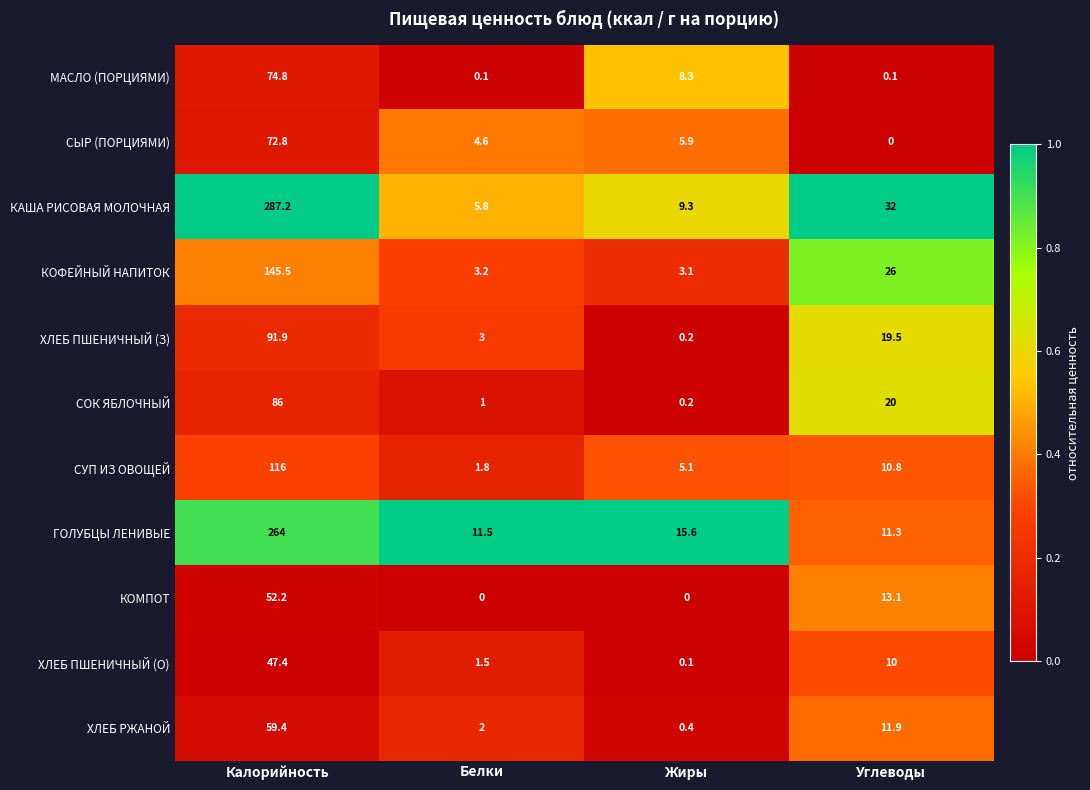

Rank the series by their maximum value, from highest to lowest.

КАША РИСОВАЯ МОЛОЧНАЯ, ГОЛУБЦЫ ЛЕНИВЫЕ, КОФЕЙНЫЙ НАПИТОК, СУП ИЗ ОВОЩЕЙ, ХЛЕБ ПШЕНИЧНЫЙ (З), СОК ЯБЛОЧНЫЙ, МАСЛО (ПОРЦИЯМИ), СЫР (ПОРЦИЯМИ), ХЛЕБ РЖАНОЙ, КОМПОТ, ХЛЕБ ПШЕНИЧНЫЙ (О)